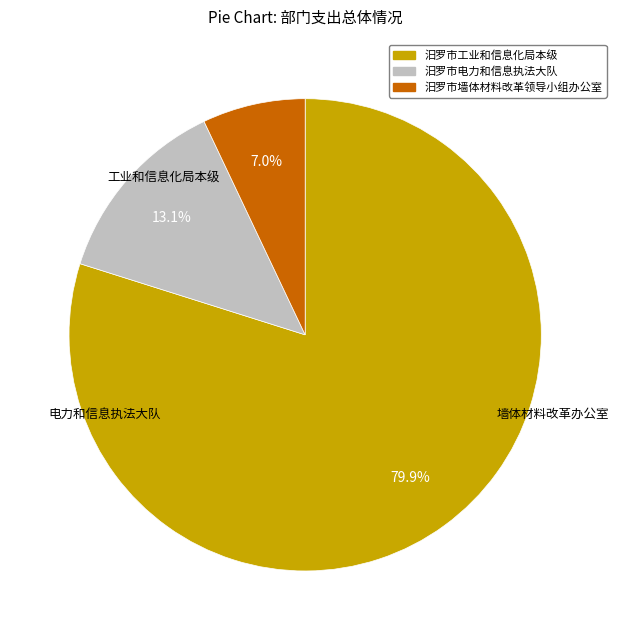

Which slice is the smallest?

汨罗市墙体材料改革领导小组办公室